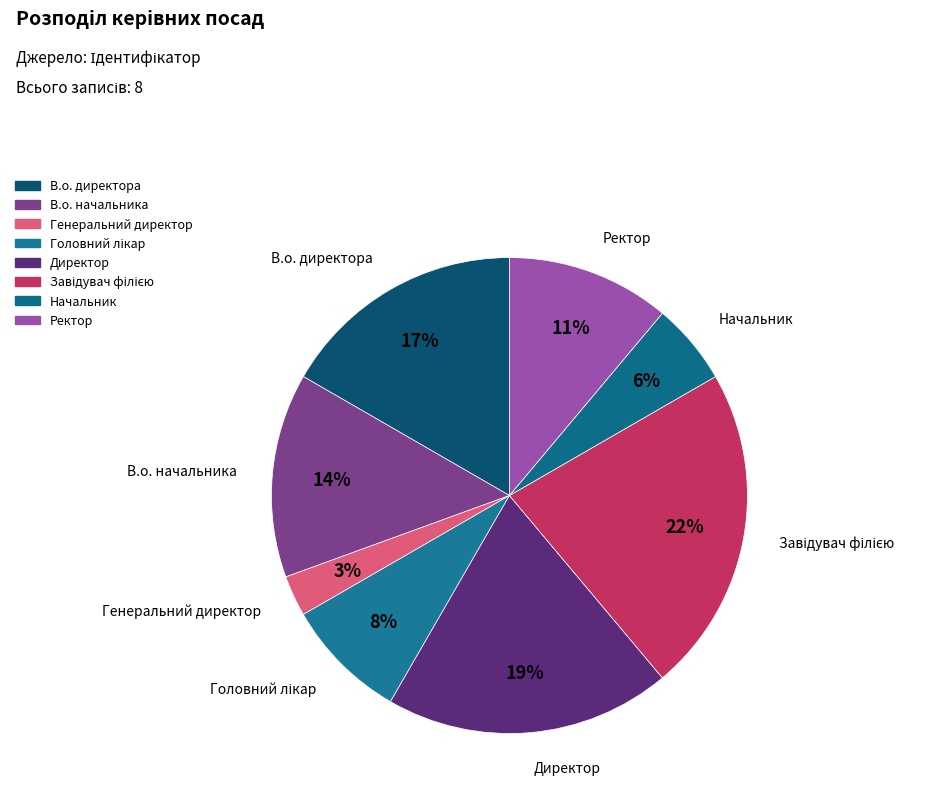

To the nearest percent, what is the difference between the largest and smallest slice percentages?

19%